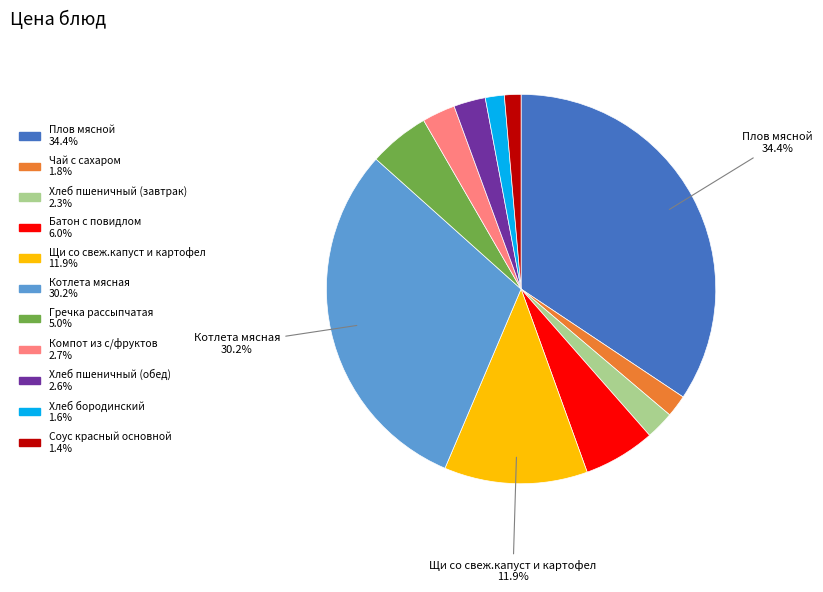

What is the ratio of the value at Соус красный основной to the value at Гречка рассыпчатая?

0.3